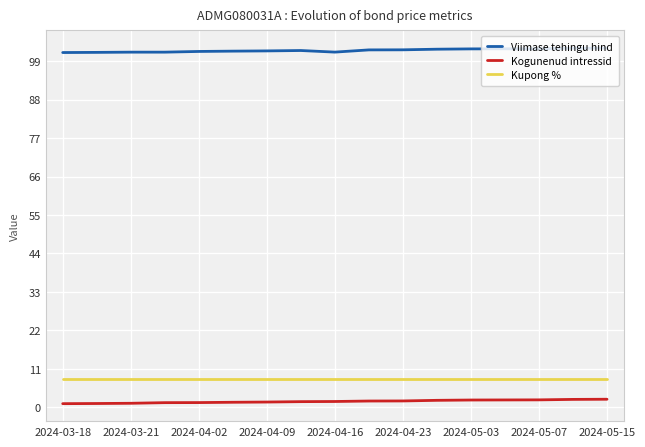

True or false: Viimase tehingu hind and Kupong % intersect in this chart.

False